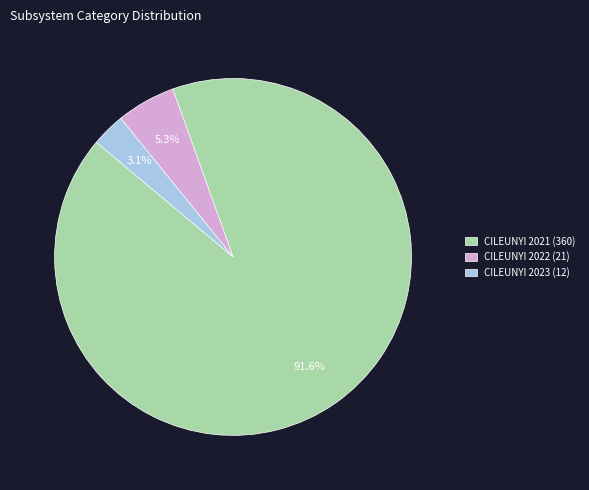

To the nearest percent, what is the combined percentage of CILEUNYI 2021 and CILEUNYI 2022?

97%